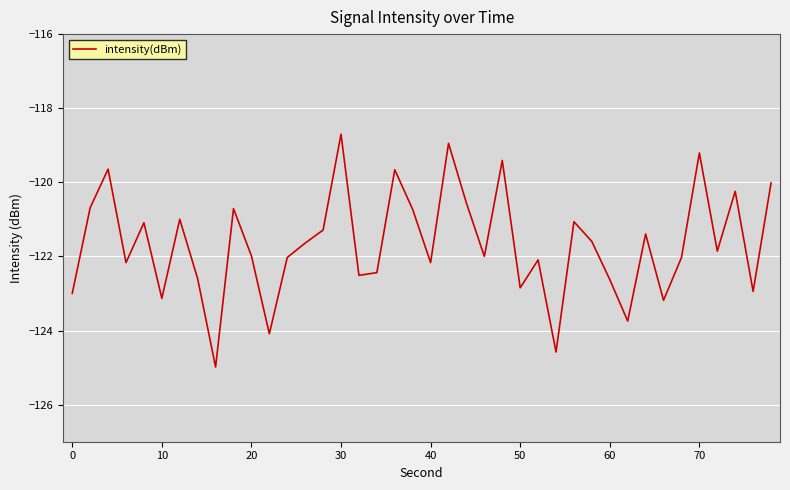

What is the difference between the maximum and minimum values?

6.3